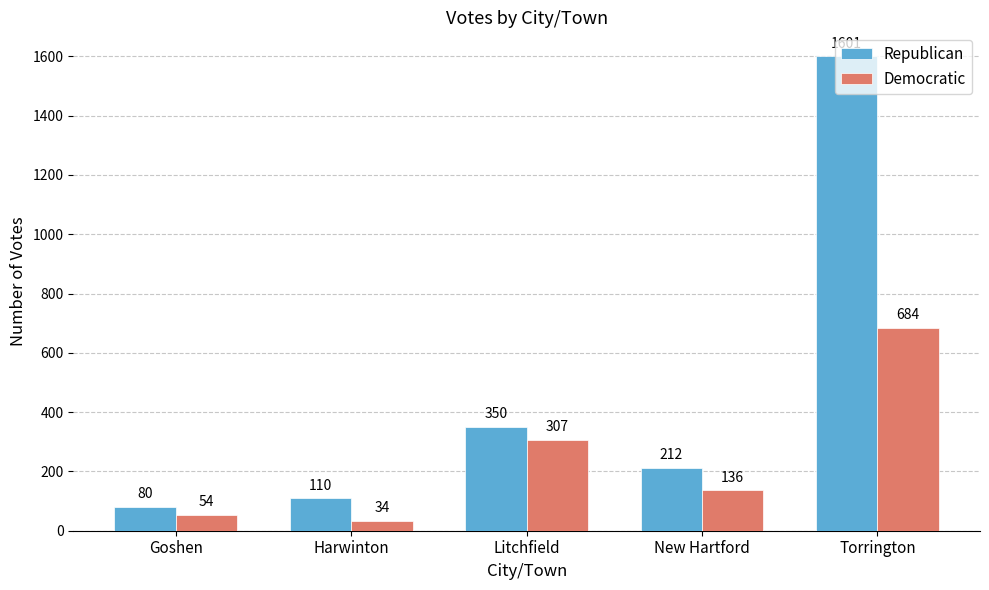

What is the label of the 1st bar from the right?

Torrington